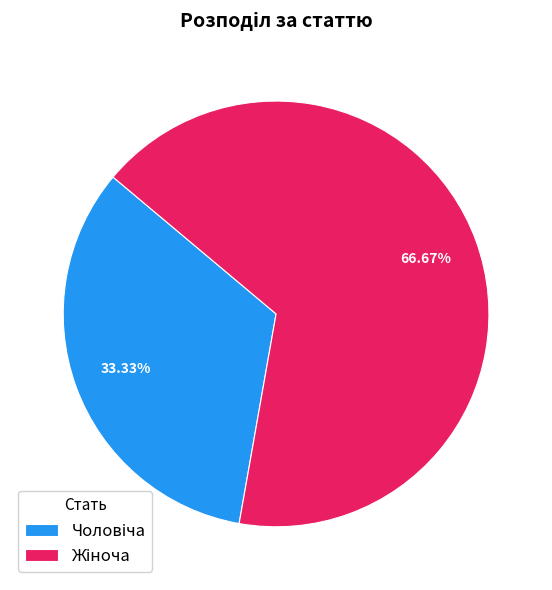

Is there a majority slice in this chart?

Yes